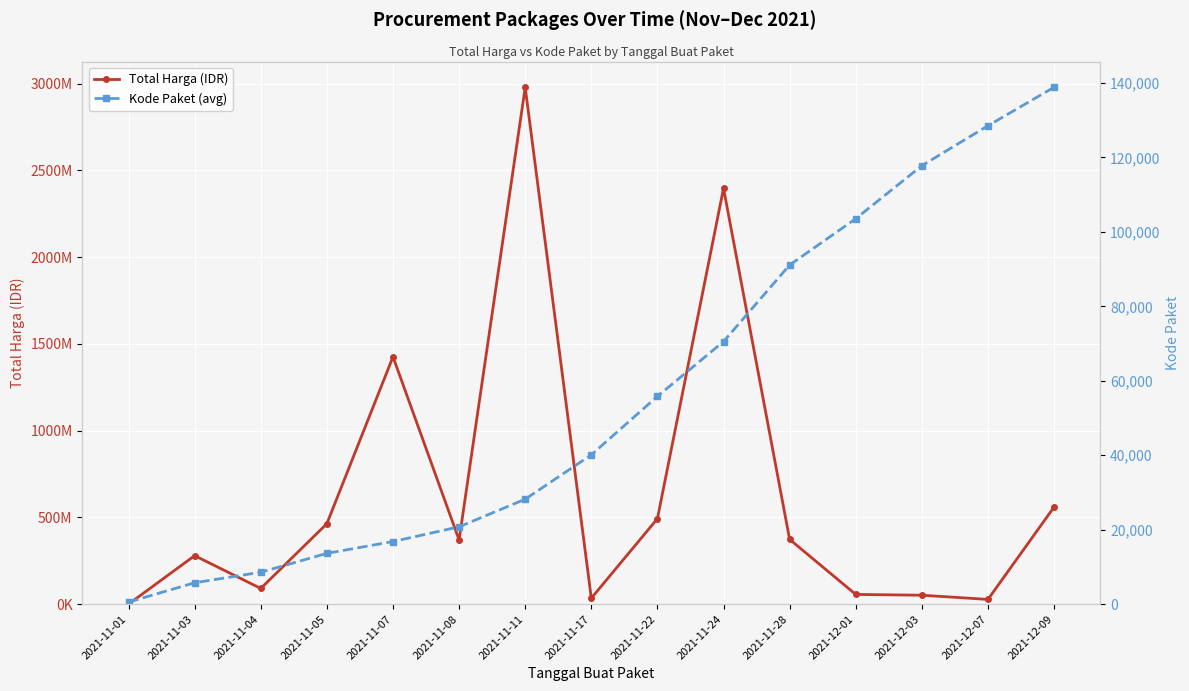

Where is Kode Paket (avg) nearest to the value 69708?

2021-11-24